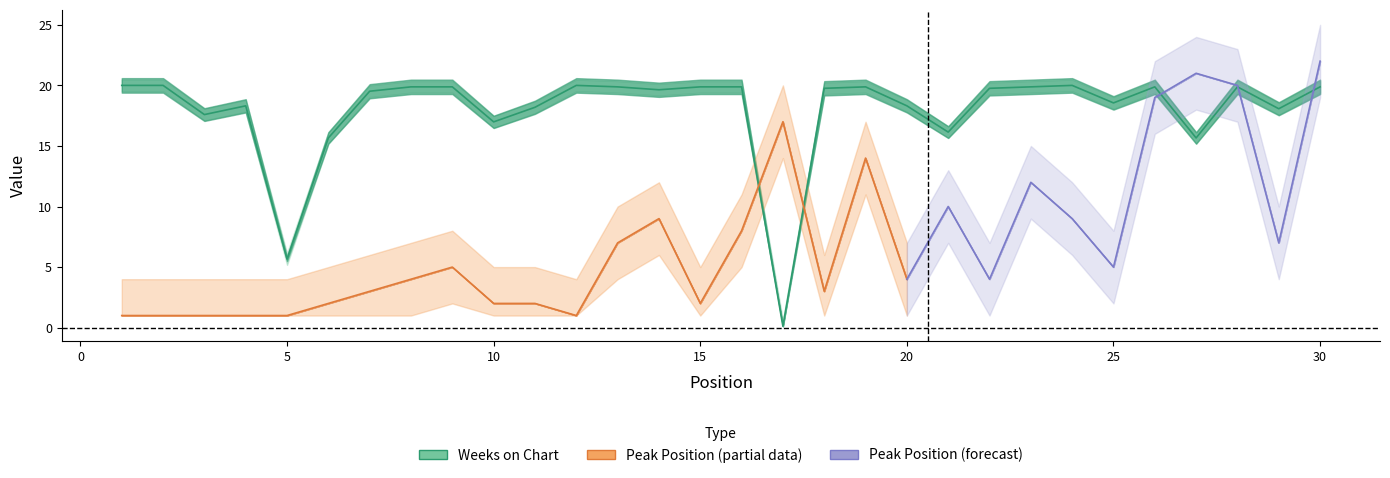

What is the ratio of the value at 2 to the value at 1?

1.0